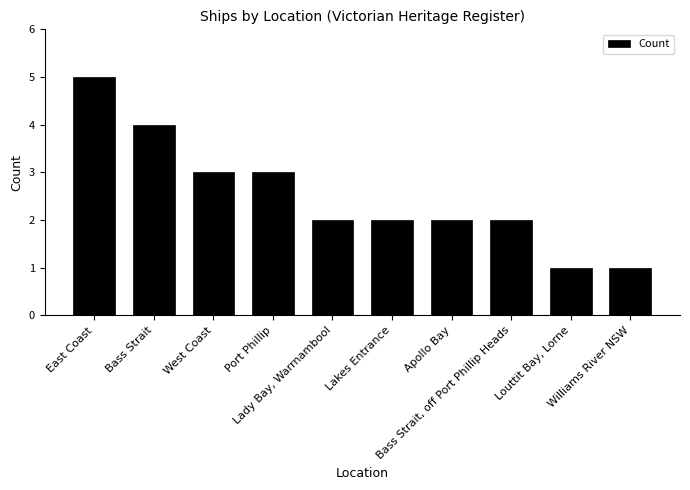

Is it true that the value at Bass Strait is 2?

False